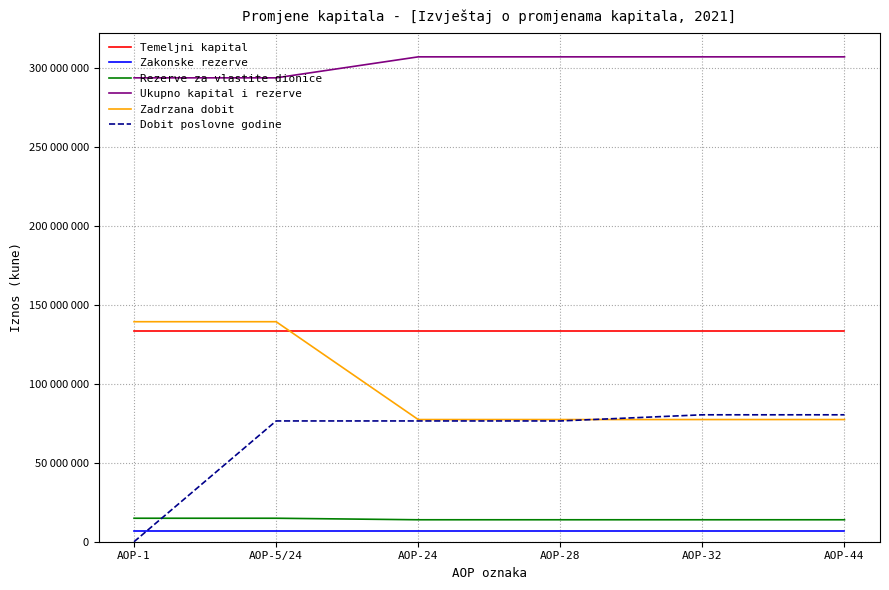

At which label does Zakonske rezerve reach its peak?

AOP-1